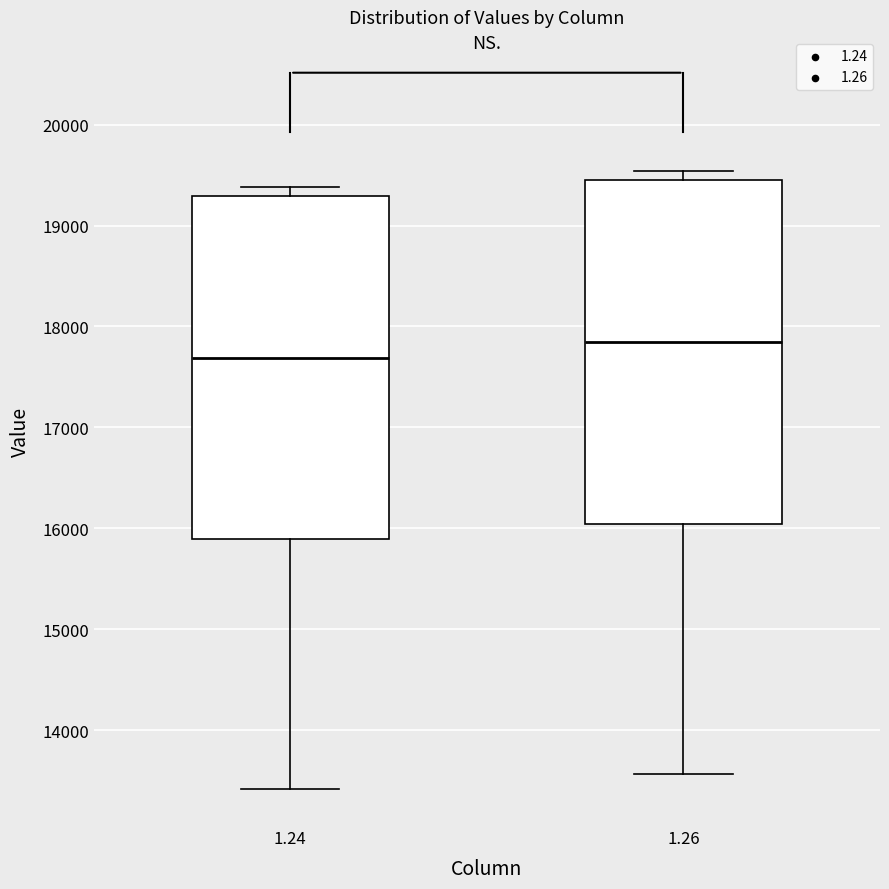

Which box has the highest median line?

1.26